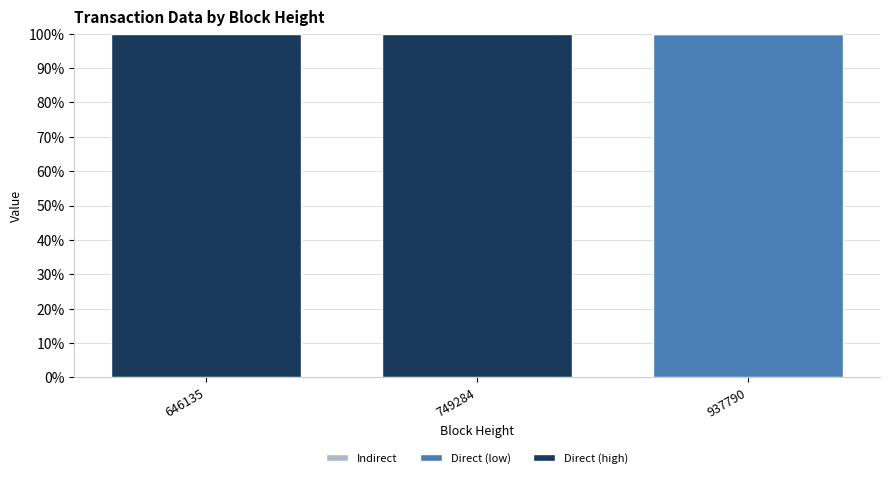

What is the total value across all series at 937790?

100.0